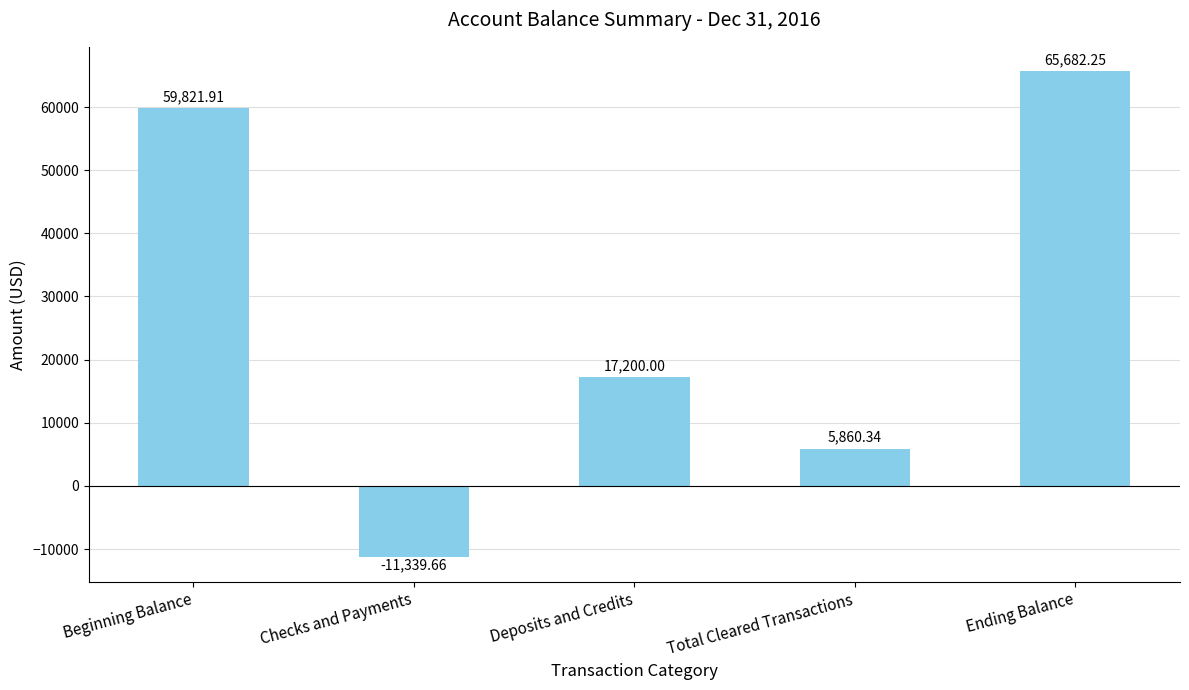

What is the label of the 1st bar from the left?

Beginning Balance